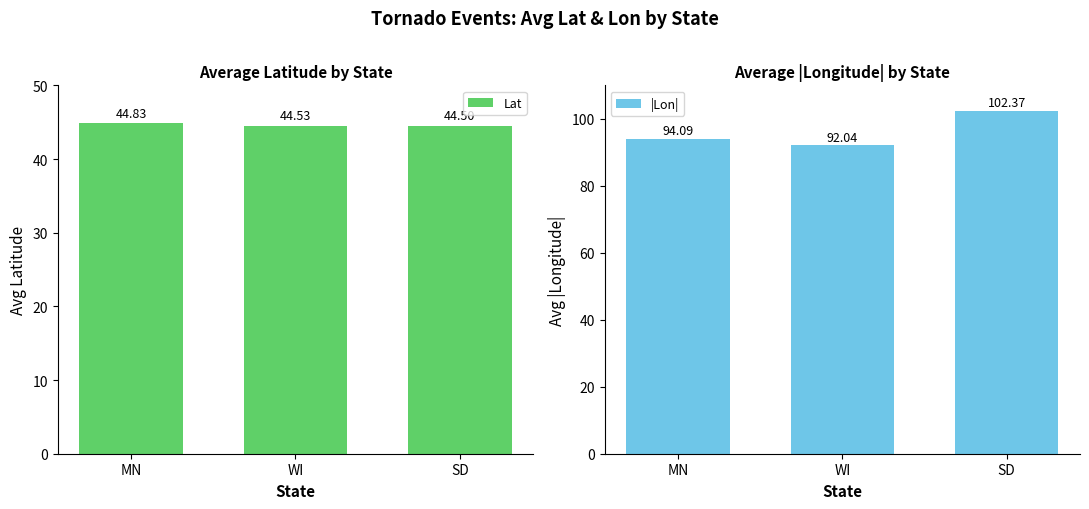

What is the difference between the maximum and minimum values in the Lat series?

0.3